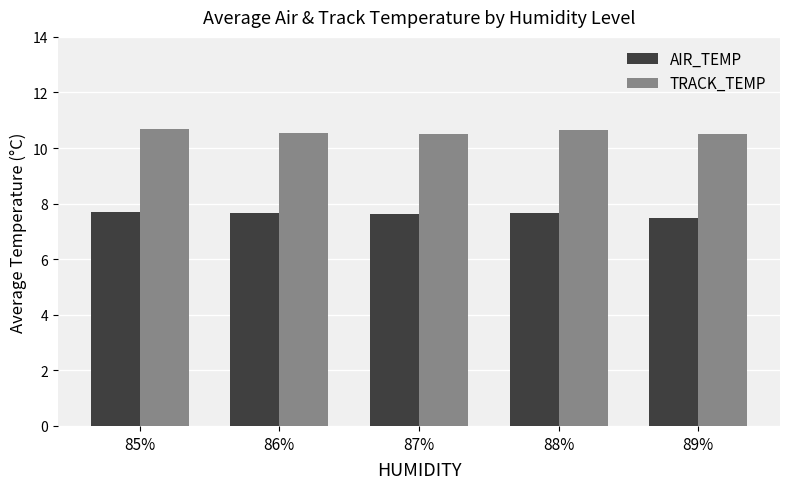

What are all the series names shown in the legend?

AIR_TEMP, TRACK_TEMP